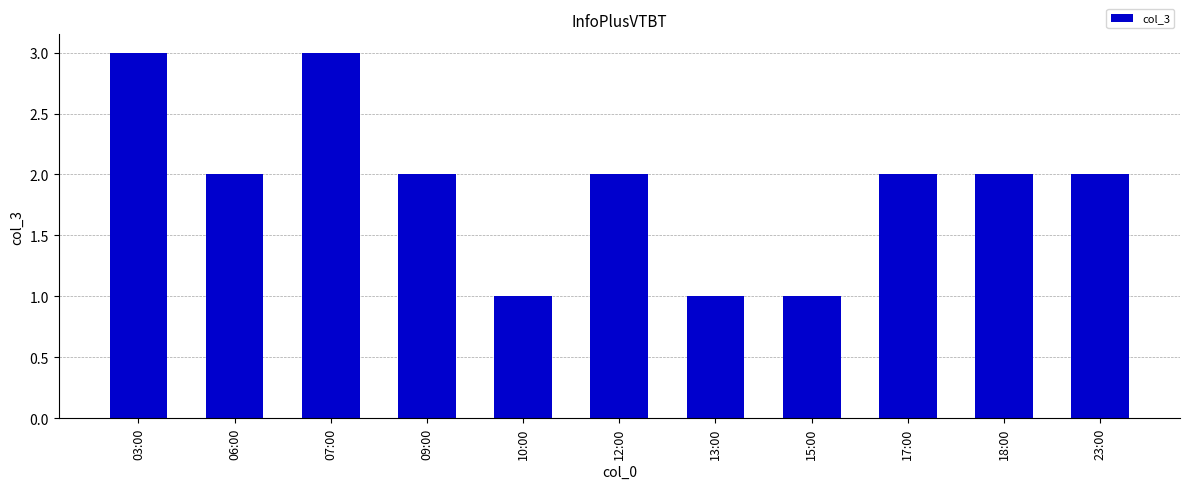

What is the smallest value displayed?

1